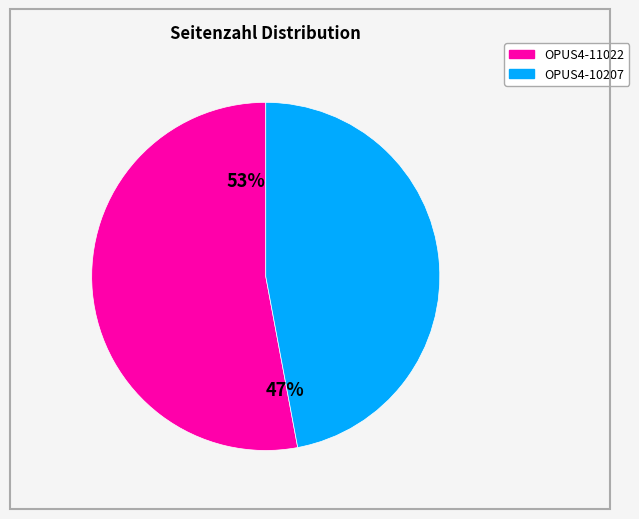

To the nearest percent, what is the average slice percentage?

50%